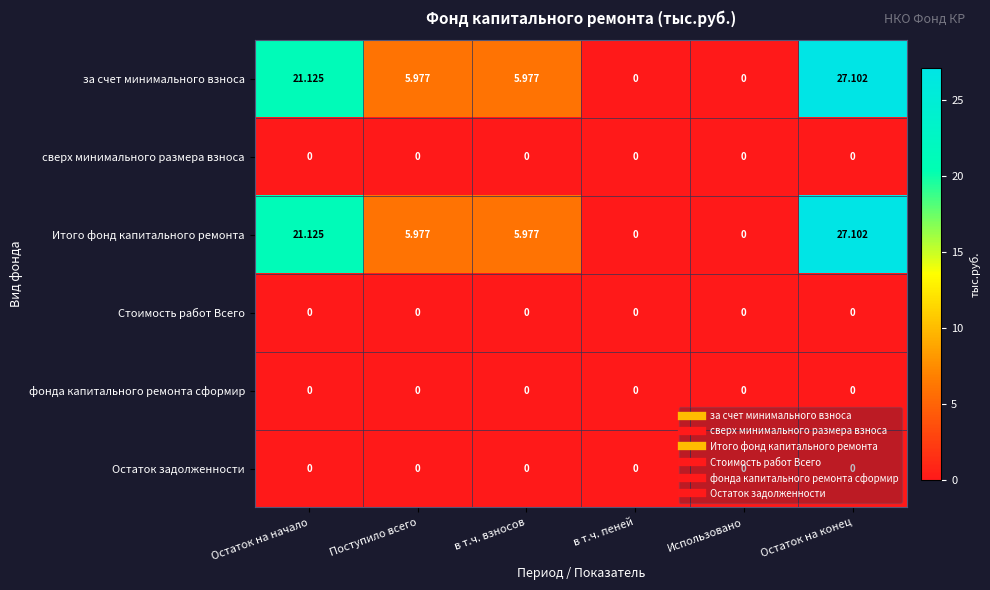

What is the difference between the highest and lowest values at Остаток на начало?

21.1